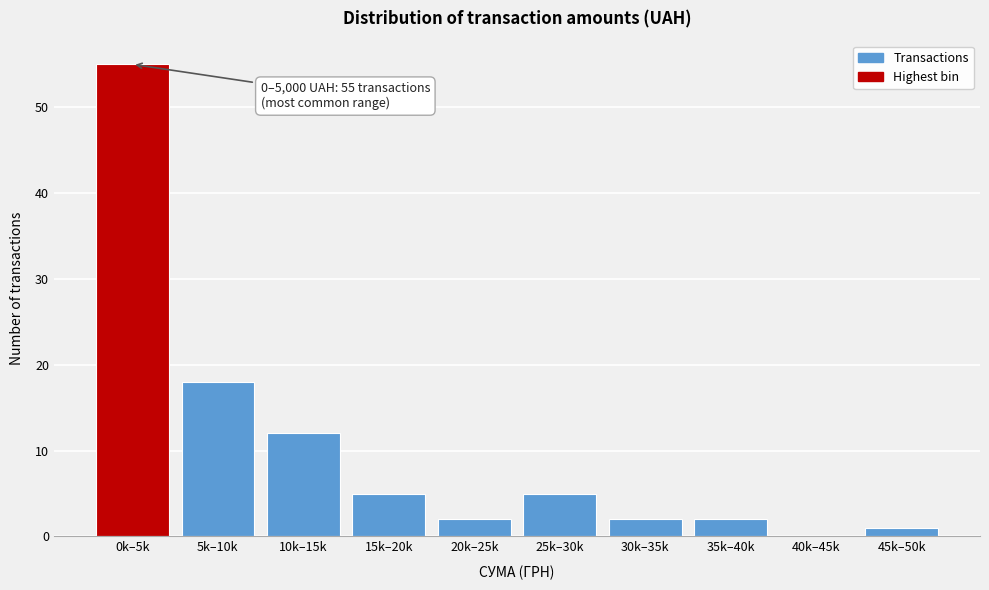

Reading left to right, extract all data points from this chart.

0k–5k=55	5k–10k=18	10k–15k=12	15k–20k=5	20k–25k=2	25k–30k=5	30k–35k=2	35k–40k=2	40k–45k=0	45k–50k=1